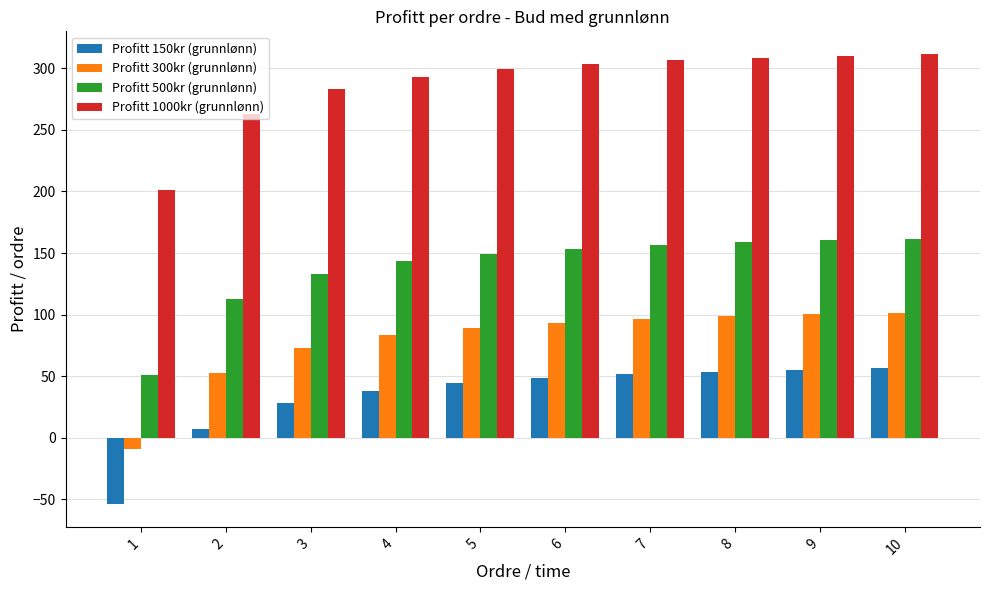

What is the spread (max minus min) of values at 4?

255.0